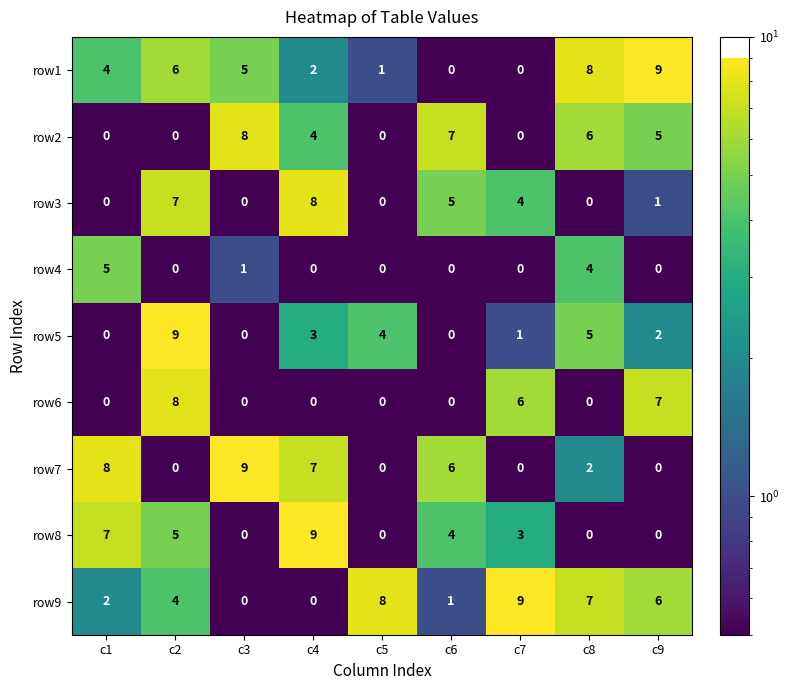

How many categories are shown in the chart?

9